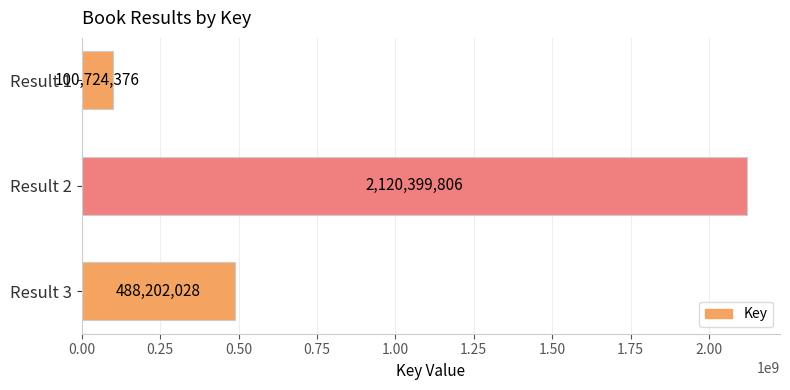

Rank the categories by value from lowest to highest.

Result 1, Result 3, Result 2